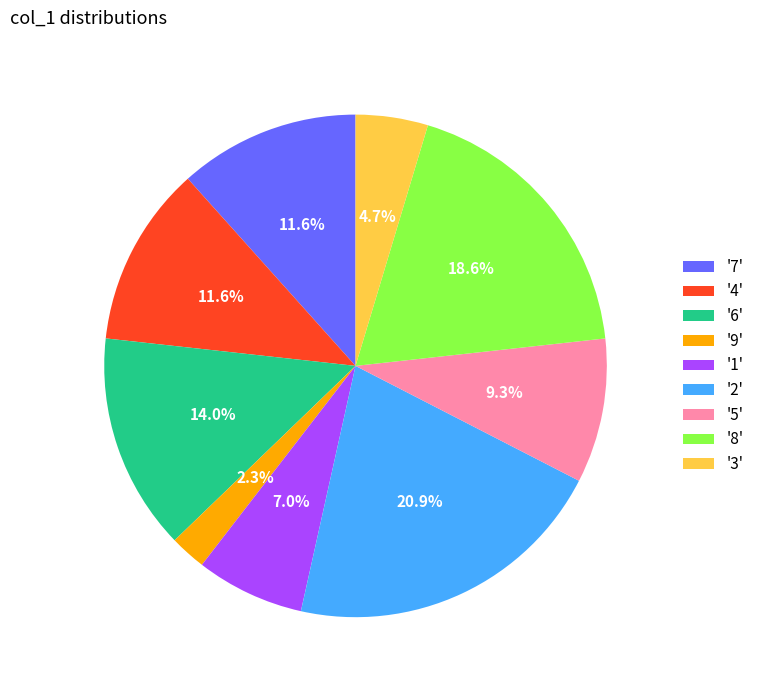

What is the ratio of the value at '4' to the value at '3'?

2.5